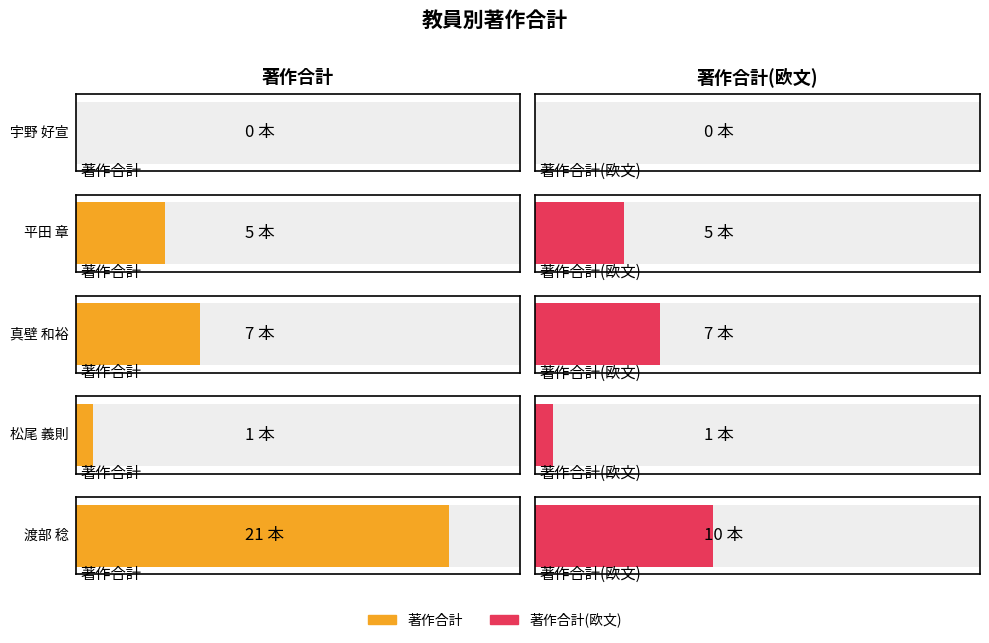

Between 宇野 好宣 and 松尾 義則, which is larger?

松尾 義則